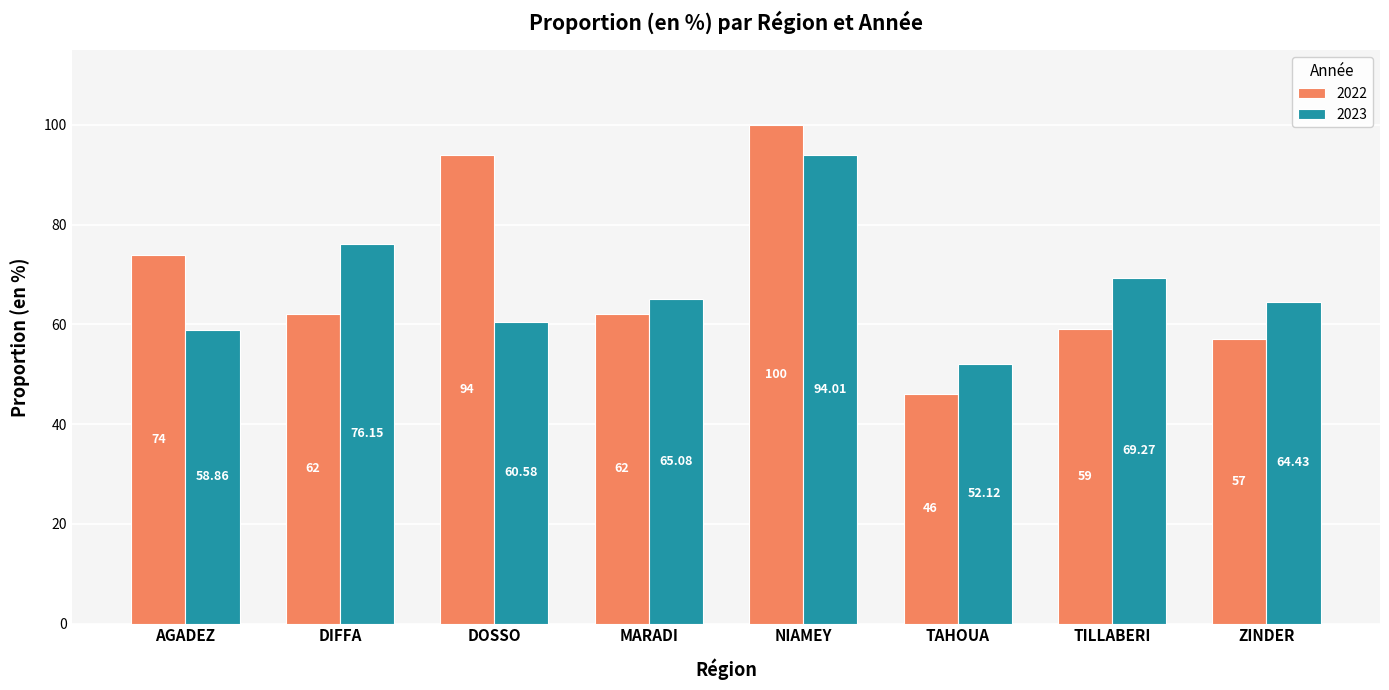

List the labels in order of 2023 value, largest first.

NIAMEY, DIFFA, TILLABERI, MARADI, ZINDER, DOSSO, AGADEZ, TAHOUA